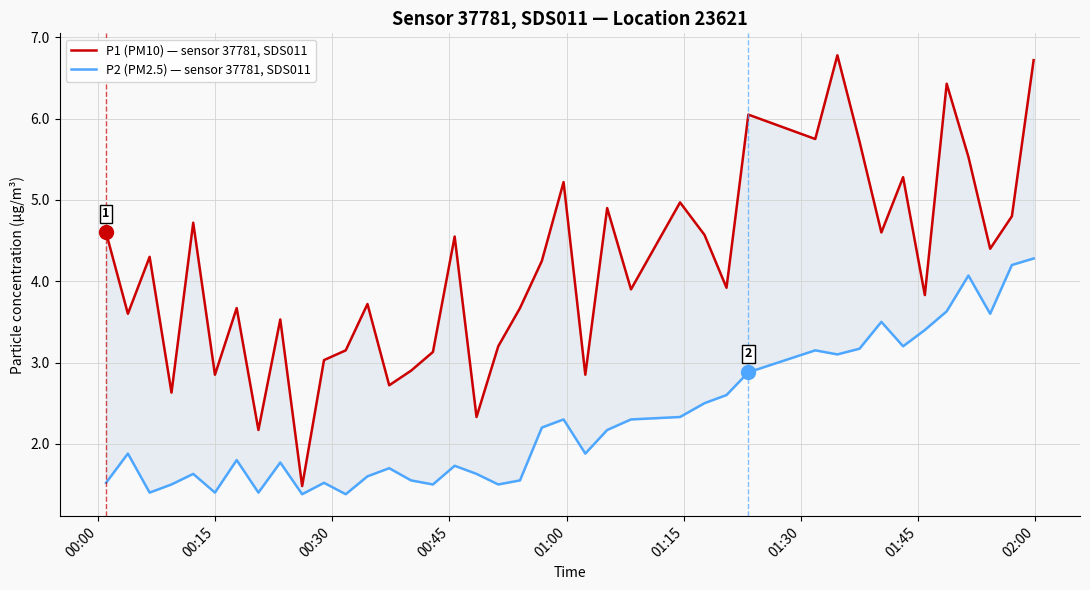

True or false: P2 (PM2.5) — sensor 37781, SDS011 and P1 (PM10) — sensor 37781, SDS011 intersect in this chart.

False